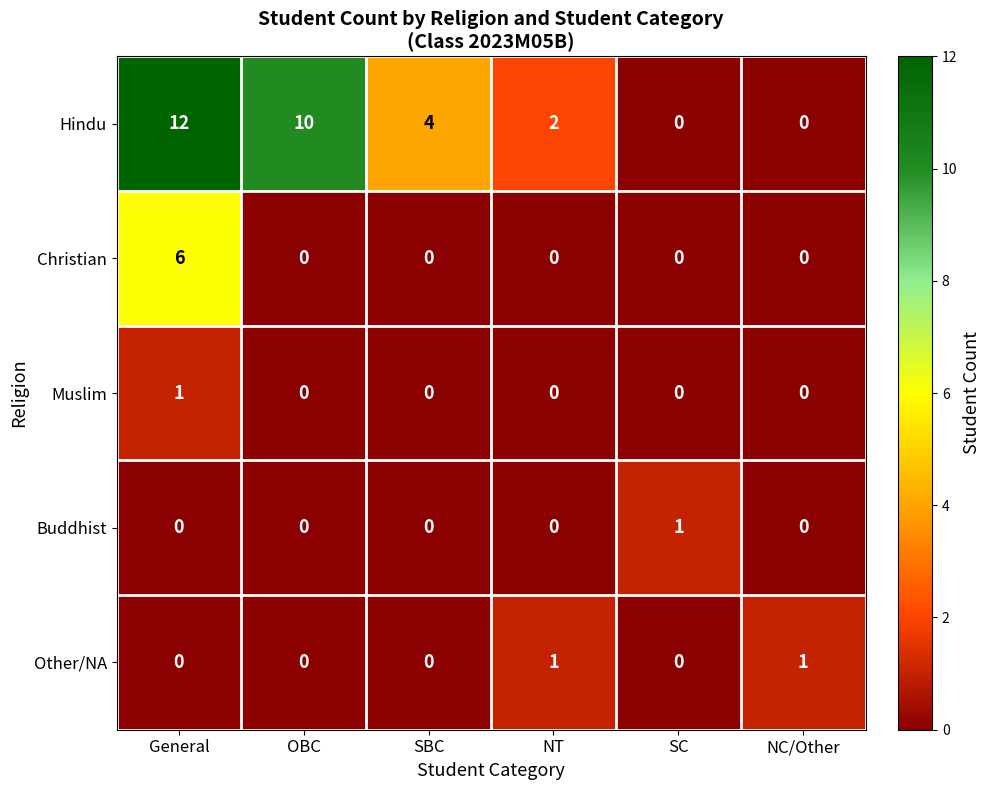

The Christian series shows 4 at OBC. True or false?

False